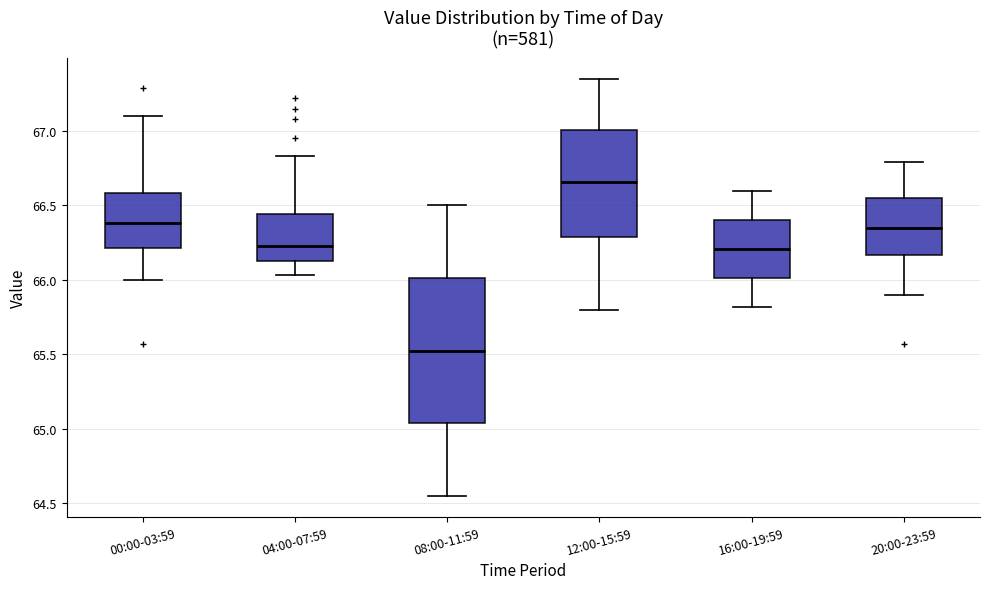

Reading left to right, read every box against the y-axis: the position of its median line, the range the box covers, and the ends of its whiskers. The values are not printed on the chart, so give them approximately, as read against the axis.

00:00-03:59: median 66.40, box 66.20 to 66.60, whiskers 66.00 to 67.10
04:00-07:59: median 66.25, box 66.15 to 66.45, whiskers 66.05 to 66.85
08:00-11:59: median 65.55, box 65.05 to 66.00, whiskers 64.55 to 66.50
12:00-15:59: median 66.65, box 66.30 to 67.00, whiskers 65.80 to 67.35
16:00-19:59: median 66.20, box 66.00 to 66.40, whiskers 65.80 to 66.60
20:00-23:59: median 66.35, box 66.15 to 66.55, whiskers 65.90 to 66.80